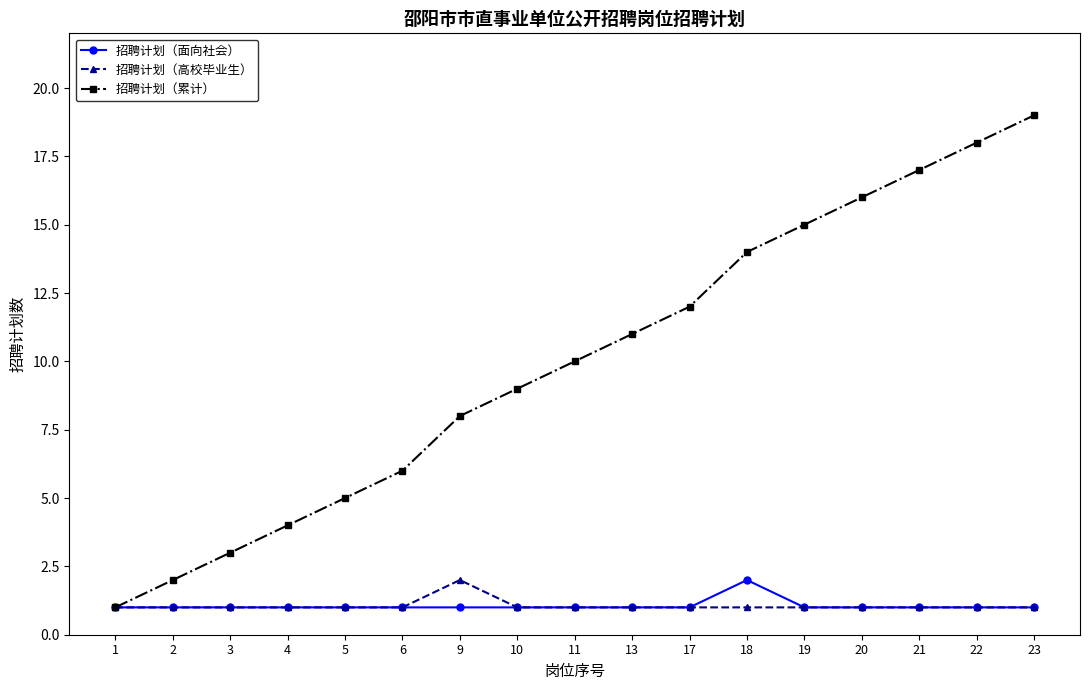

What is the value of the 招聘计划（高校毕业生） point at the 1st from the left?

1